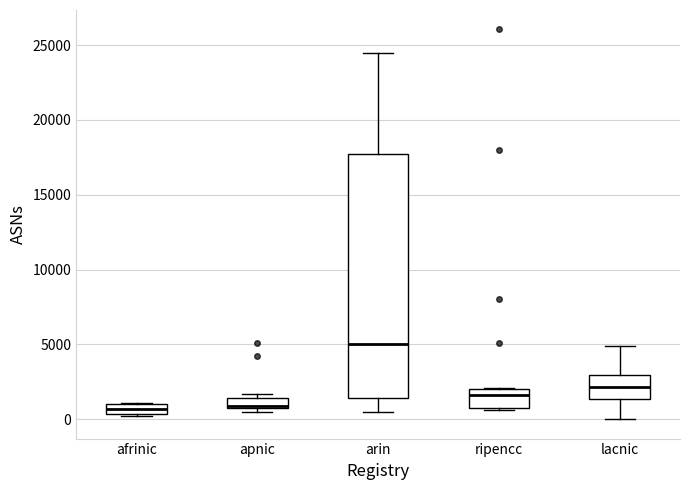

Where is the upper edge of the box for lacnic on the y-axis? The values are not printed on the chart, so give them approximately, as read against the axis.

3000